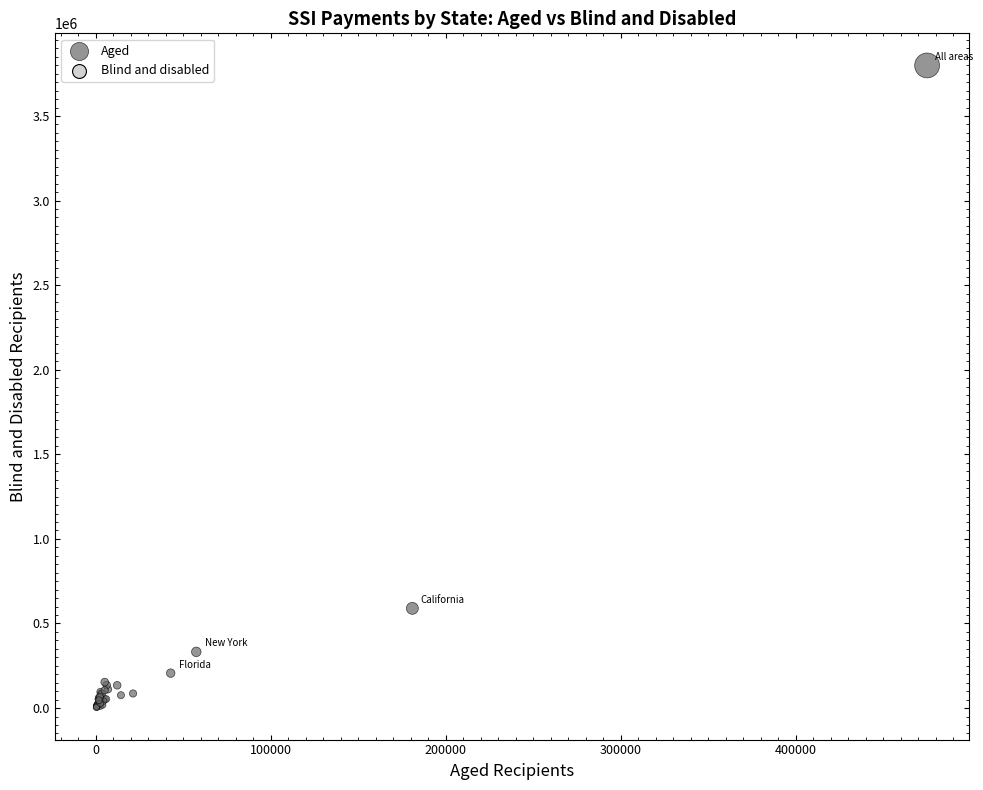

What Y value in the scatter plot is closest to 1901164?

589544